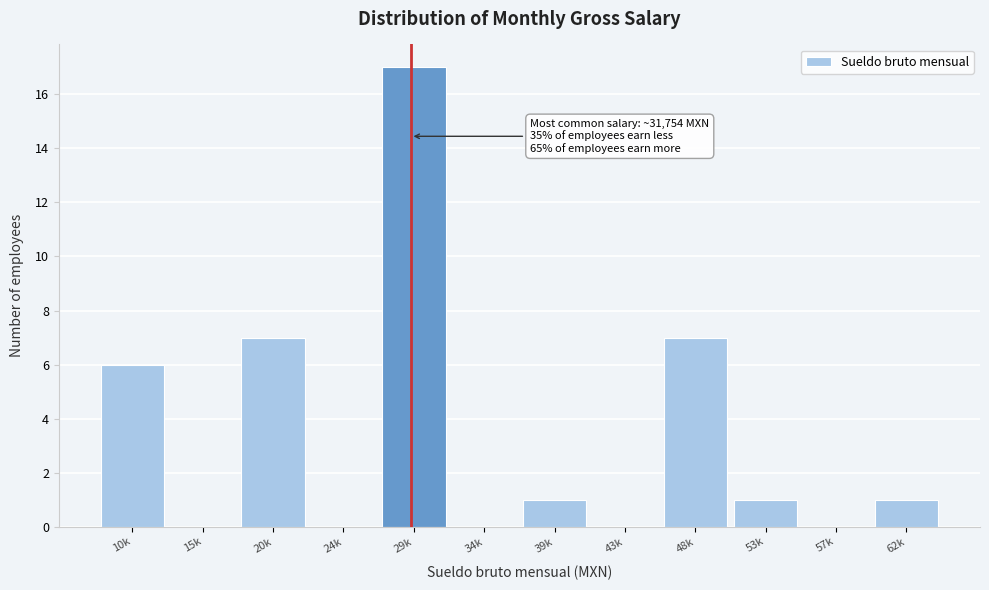

Reading left to right, what are all the values shown in this chart?

10k=6	15k=0	20k=7	24k=0	29k=17	34k=0	39k=1	43k=0	48k=7	53k=1	57k=0	62k=1